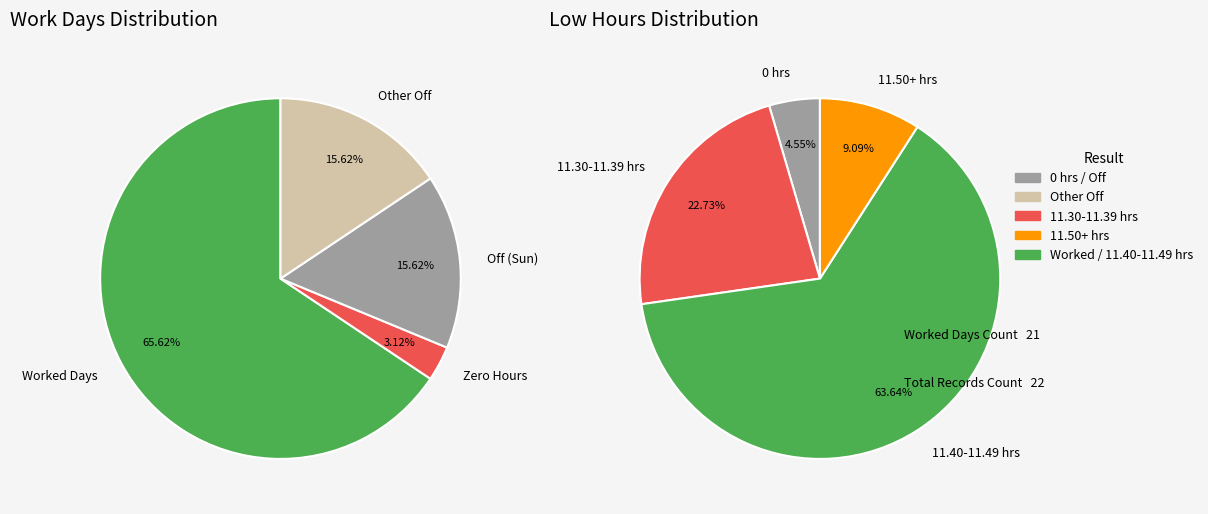

True or false: 14 accounts for 11% of the total.

False